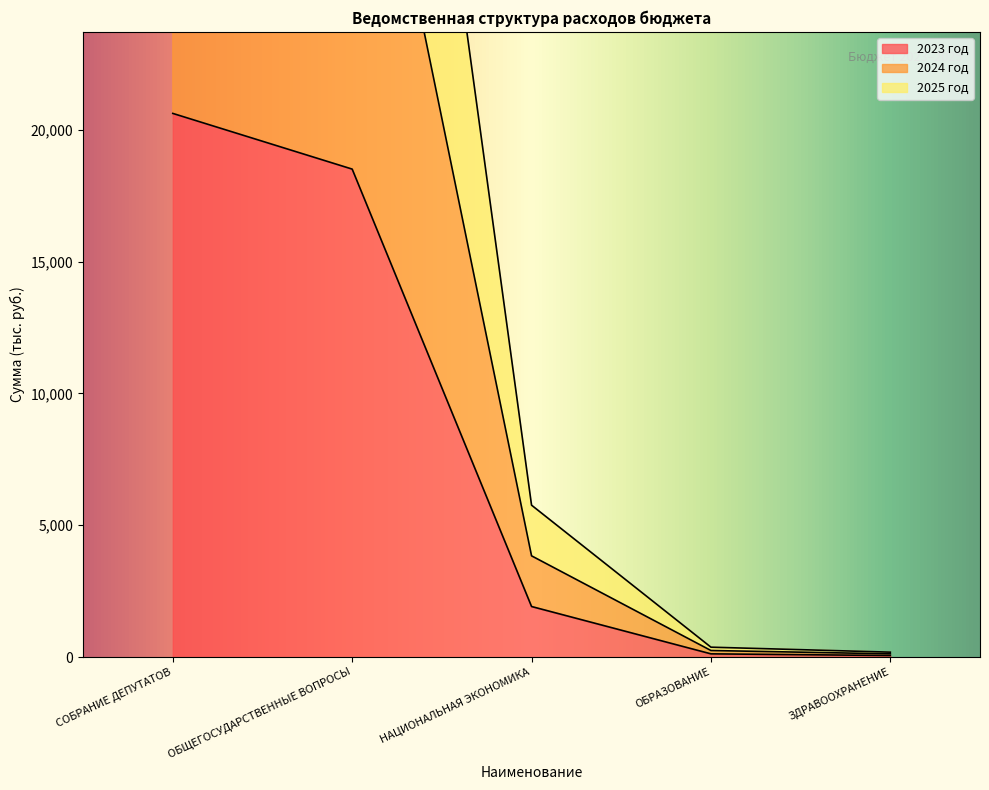

What is the approximate value of 2025 год at СОБРАНИЕ ДЕПУТАТОВ?

61842.3